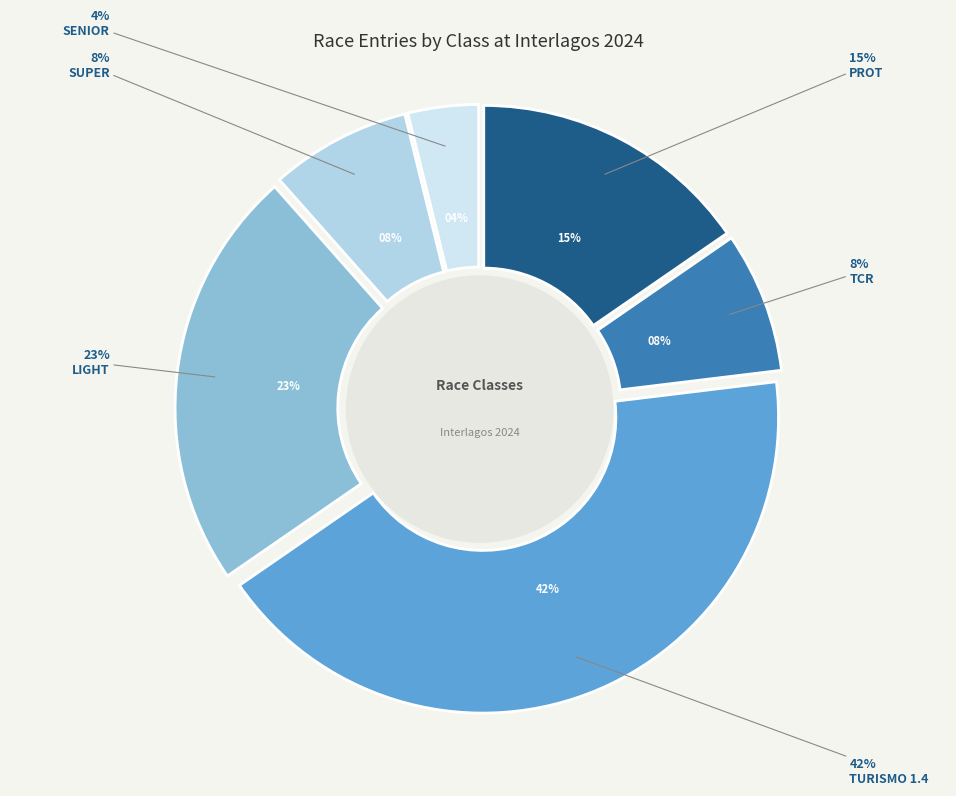

Is the sum of TURISMO 1.4 and LIGHT greater than half?

Yes